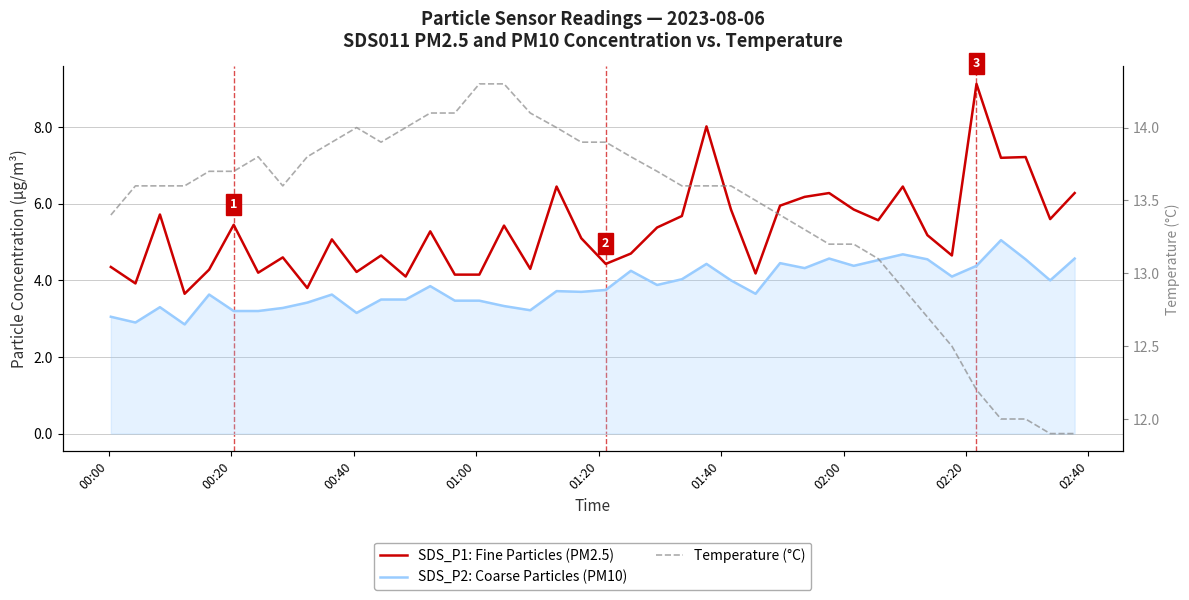

What is the maximum value for SDS_P2: Coarse Particles (PM10)?

5.0